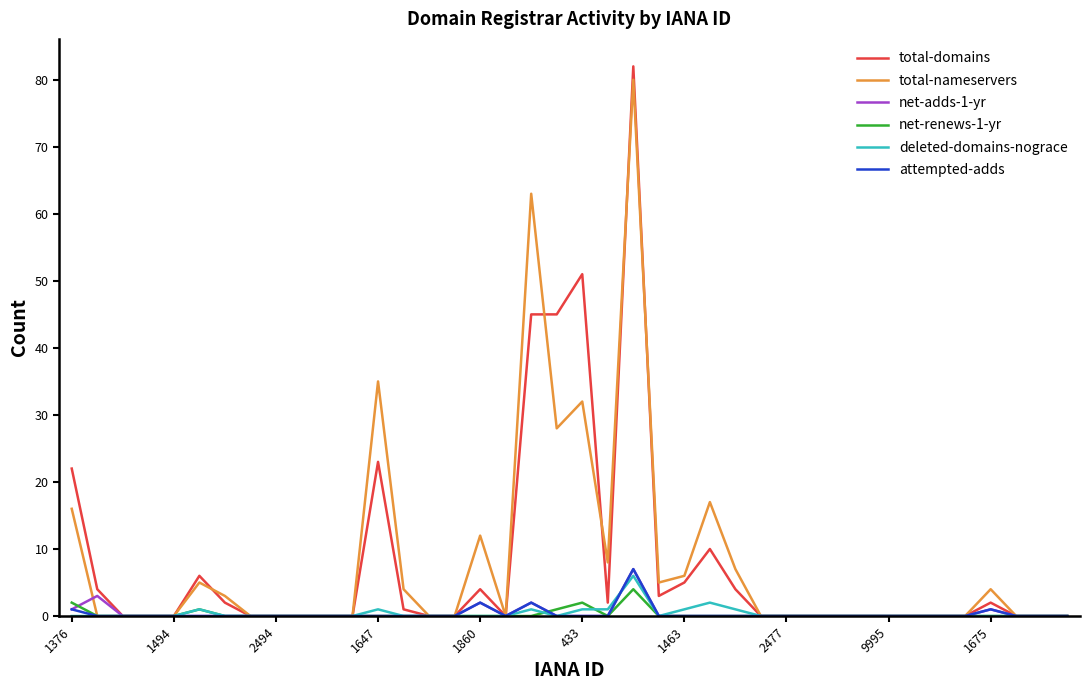

Reading left to right, list all the values displayed in this chart.

total-domains: 22	4	0	0	0	6	2	0	0	0	0	0	23	1	0	0	4	0	45	45	51	2	82	3	5	10	4	0	0	0	0	0	0	0	0	0	2	0	0	0
total-nameservers: 16	0	0	0	0	5	3	0	0	0	0	0	35	4	0	0	12	0	63	28	32	8	80	5	6	17	7	0	0	0	0	0	0	0	0	0	4	0	0	0
net-adds-1-yr: 1	3	0	0	0	0	0	0	0	0	0	0	0	0	0	0	2	0	2	0	0	0	7	0	0	0	0	0	0	0	0	0	0	0	0	0	1	0	0	0
net-renews-1-yr: 2	0	0	0	0	1	0	0	0	0	0	0	0	0	0	0	0	0	0	1	2	0	4	0	0	0	0	0	0	0	0	0	0	0	0	0	0	0	0	0
deleted-domains-nograce: 0	0	0	0	0	1	0	0	0	0	0	0	1	0	0	0	0	0	1	0	1	1	6	0	1	2	1	0	0	0	0	0	0	0	0	0	0	0	0	0
attempted-adds: 1	0	0	0	0	0	0	0	0	0	0	0	0	0	0	0	2	0	2	0	0	0	7	0	0	0	0	0	0	0	0	0	0	0	0	0	1	0	0	0